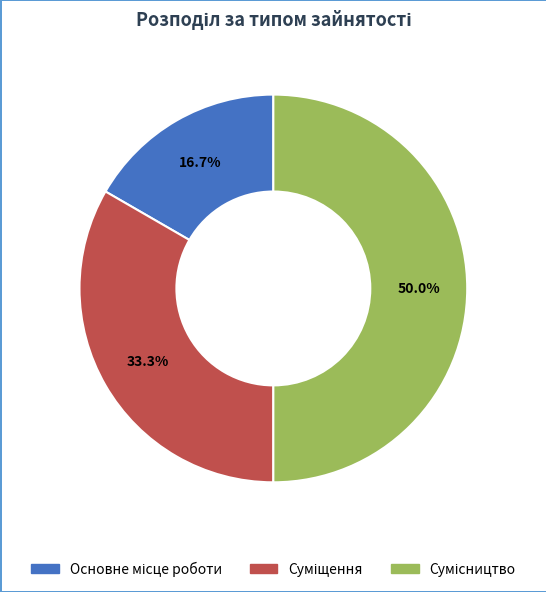

Is there a majority slice in this chart?

No